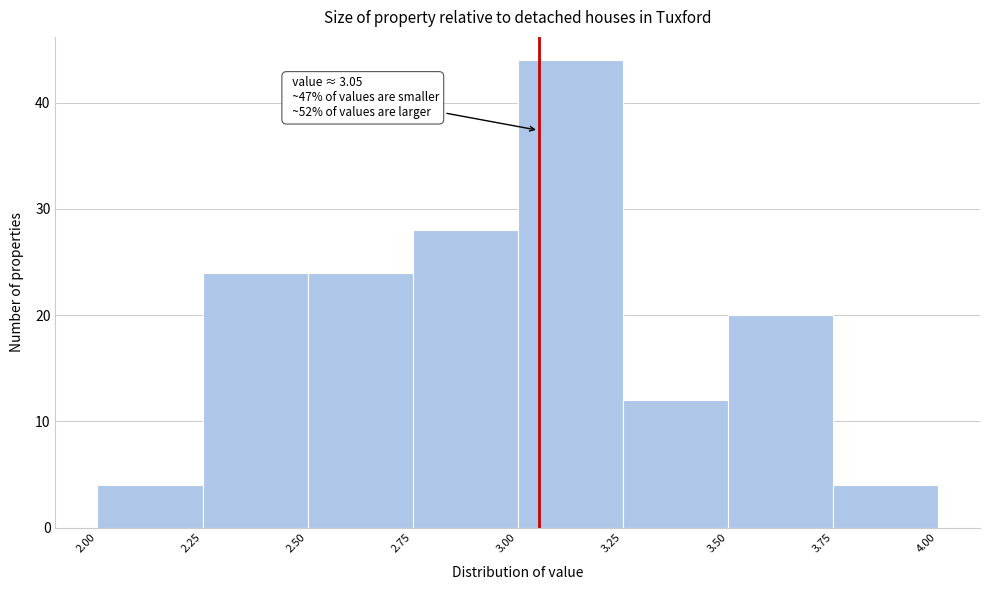

Which range on the x-axis has the tallest bar?

3.00 to 3.25